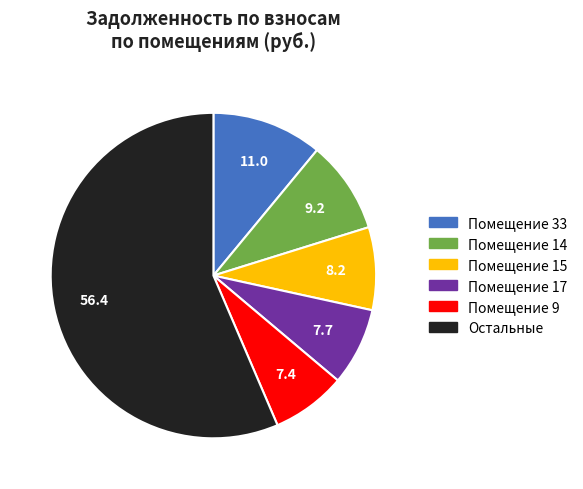

Is there a majority slice in this chart?

Yes